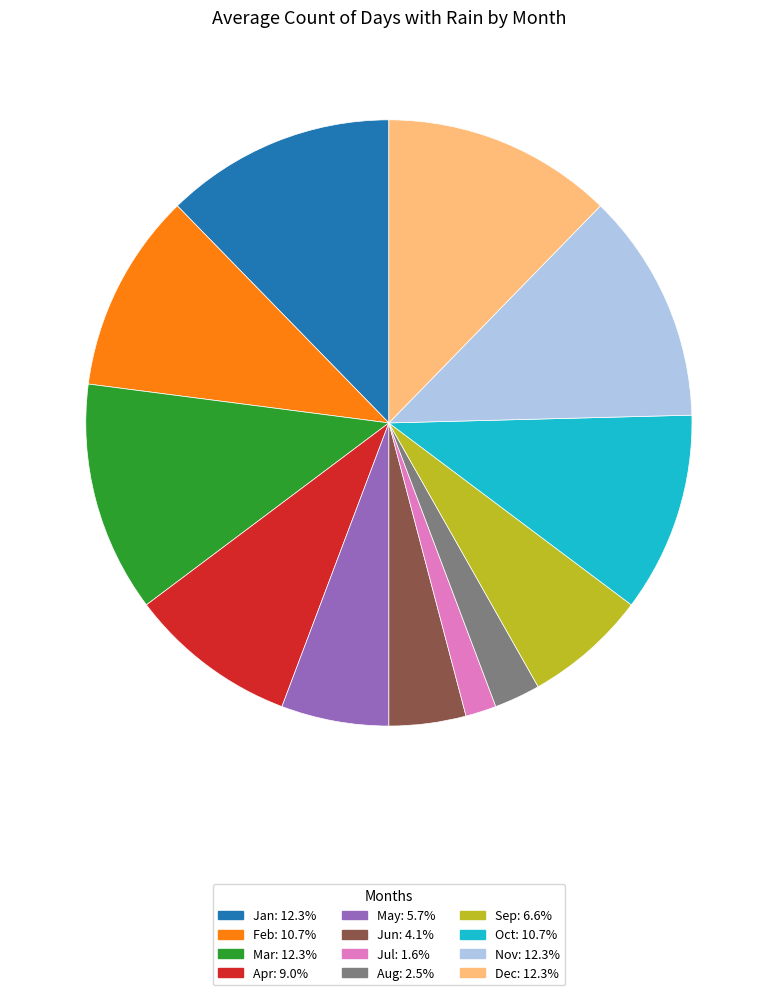

What is the smallest slice in the pie chart?

Jul